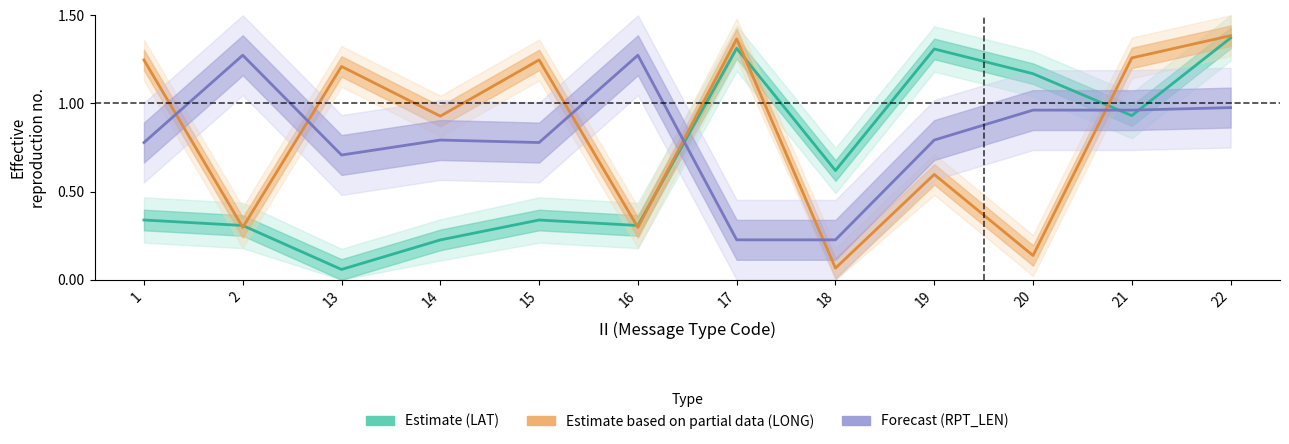

Reading left to right, list all the values displayed in this chart.

Estimate (LAT): 0.3	0.3	0.1	0.2	0.3	0.3	1.3	0.6	1.3	1.2	0.9	1.4
Estimate based on partial data (LONG): 1.2	0.3	1.2	0.9	1.2	0.3	1.4	0.1	0.6	0.1	1.3	1.4
Forecast (RPT_LEN): 0.8	1.3	0.7	0.8	0.8	1.3	0.2	0.2	0.8	1.0	1.0	1.0